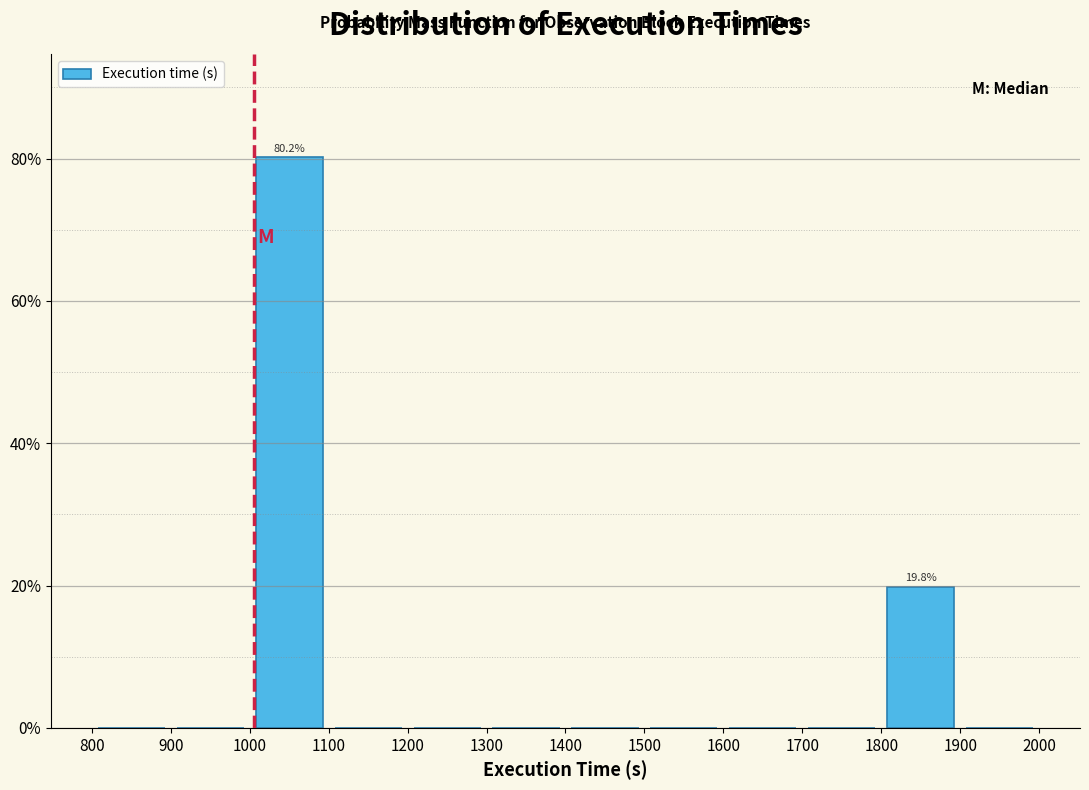

Over which range of the x-axis is the bar tallest?

1000 to 1100